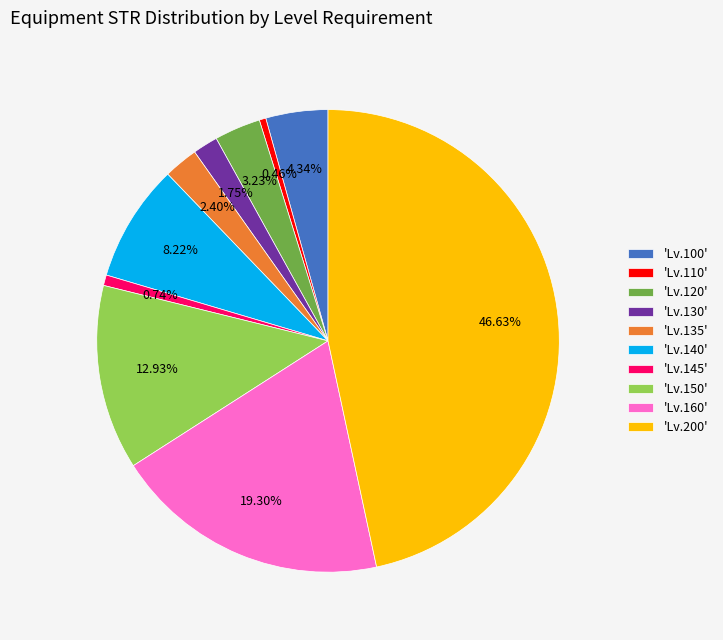

Does 'Lv.120' account for over 50% of the chart?

No